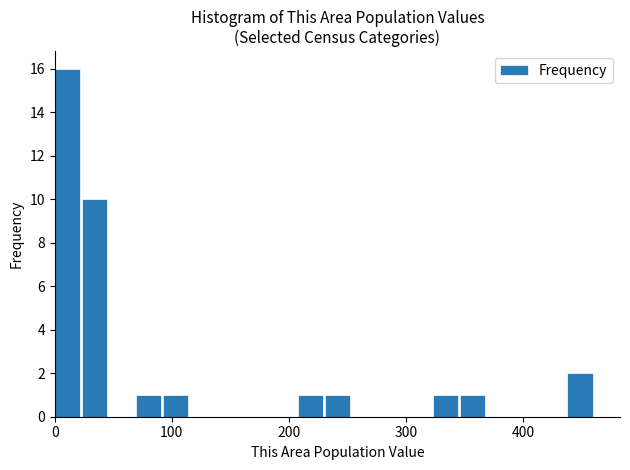

Read against the x-axis, roughly where is the centre of the tallest bar?

10